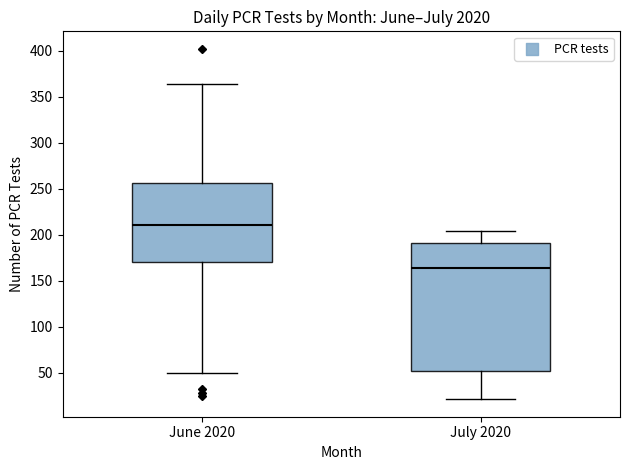

Reading left to right, transcribe this box plot: for each box, give where its median line is, the range the box spans, and where its two whiskers end, as read against the y-axis. The values are not printed on the chart, so give them approximately, as read against the axis.

June 2020: median 210, box 170 to 255, whiskers 50 to 365
July 2020: median 165, box 50 to 190, whiskers 20 to 205